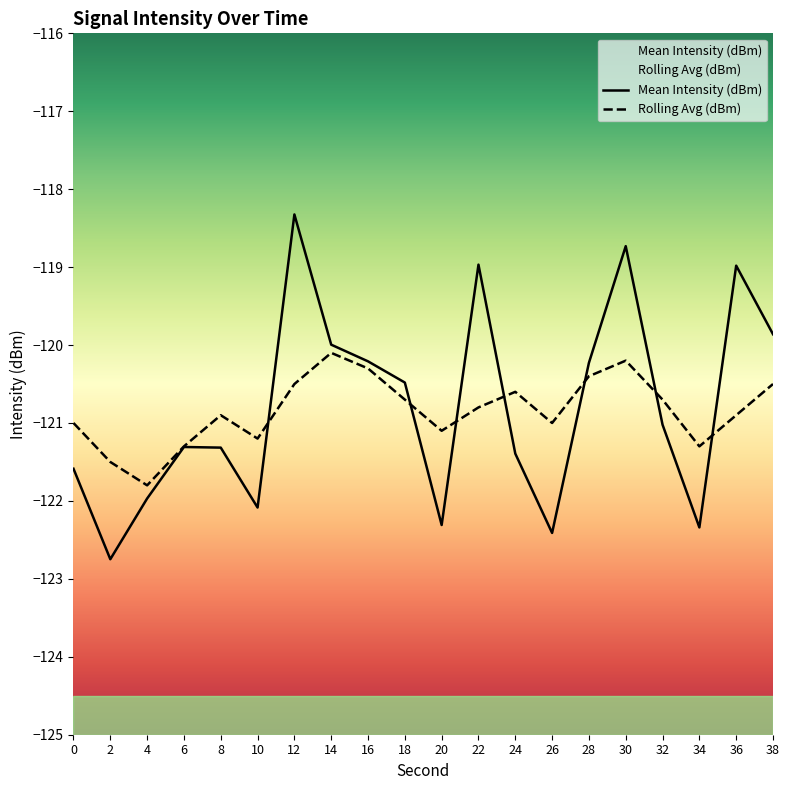

Which category has the highest value in the Mean Intensity (dBm) series?

12